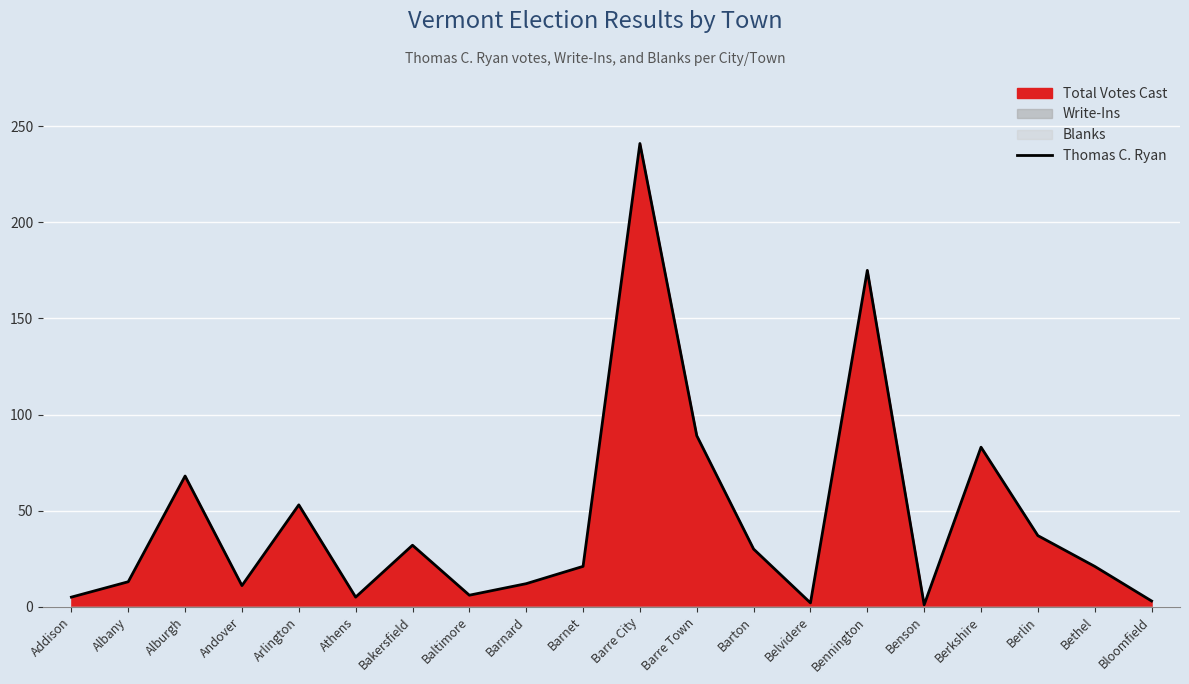

What is the maximum value shown in the chart?

241